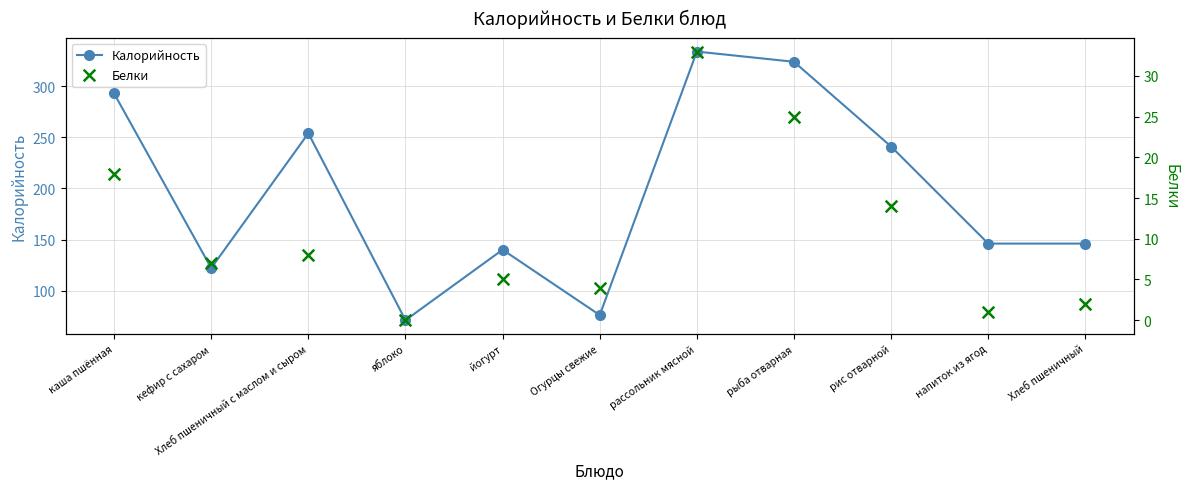

Is the value of Белки at рассольник мясной greater than the value of Калорийность at йогурт?

No